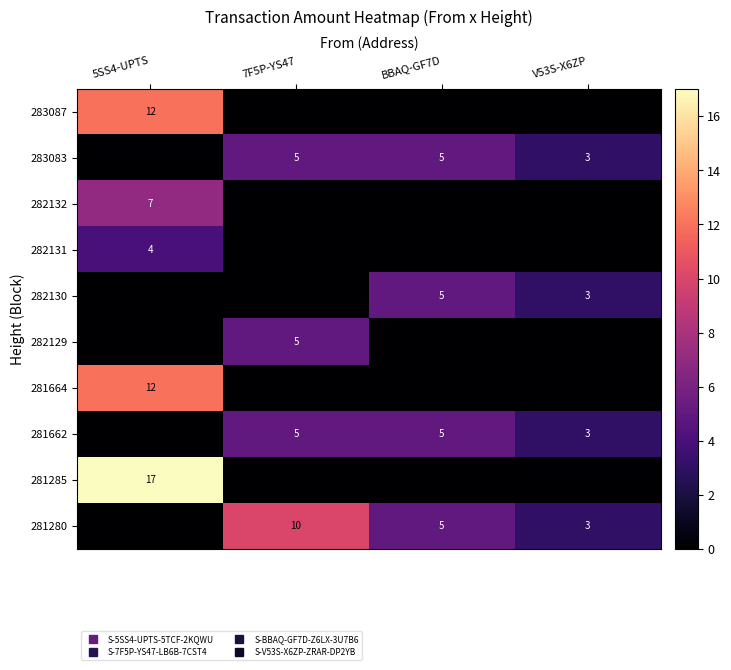

Which series has the largest range (max minus min)?

281285